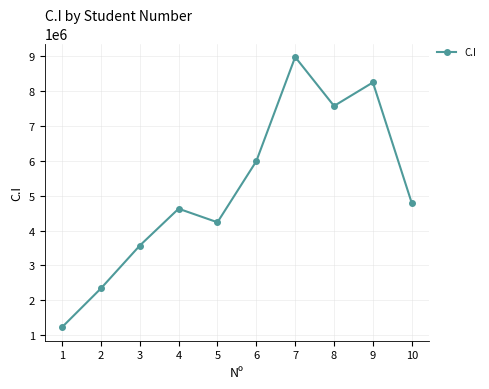

The value at 10 is 4785653. True or false?

True